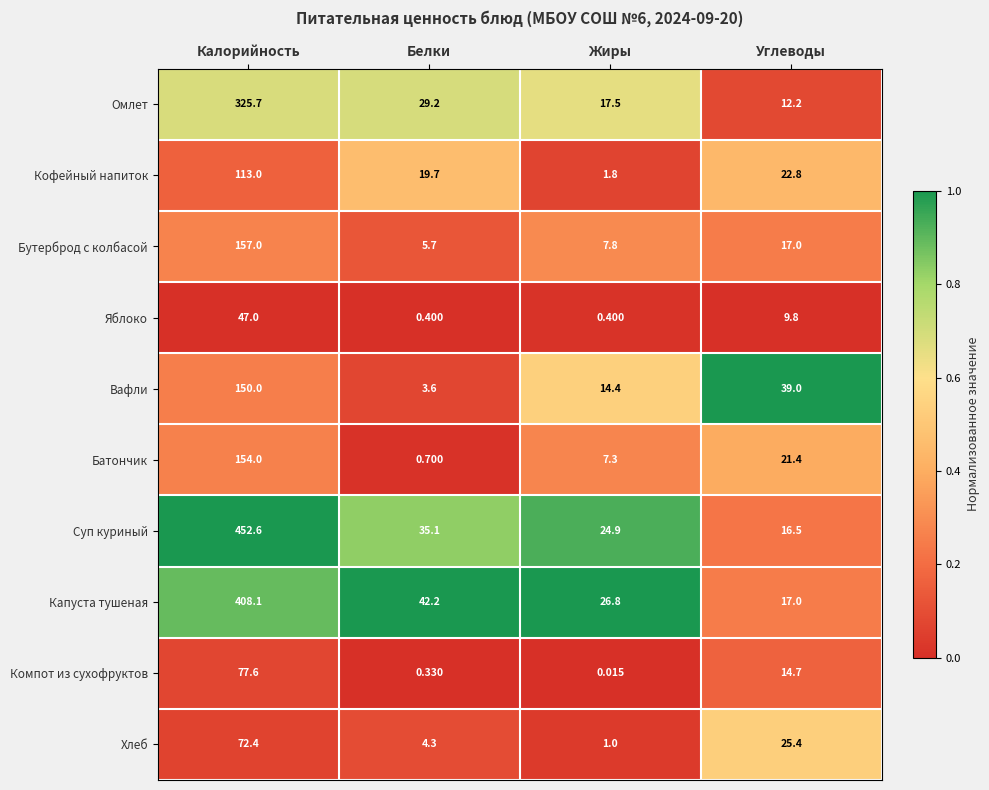

Is the value of Суп куриный at Углеводы greater than the value of Батончик at Жиры?

Yes